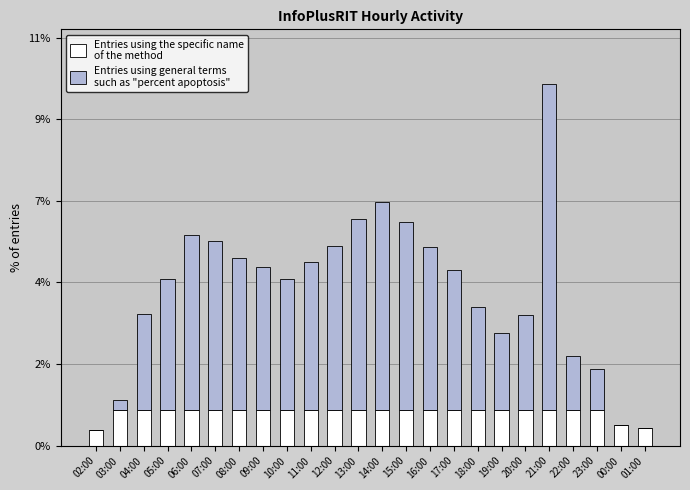

Are the bars horizontal?

No